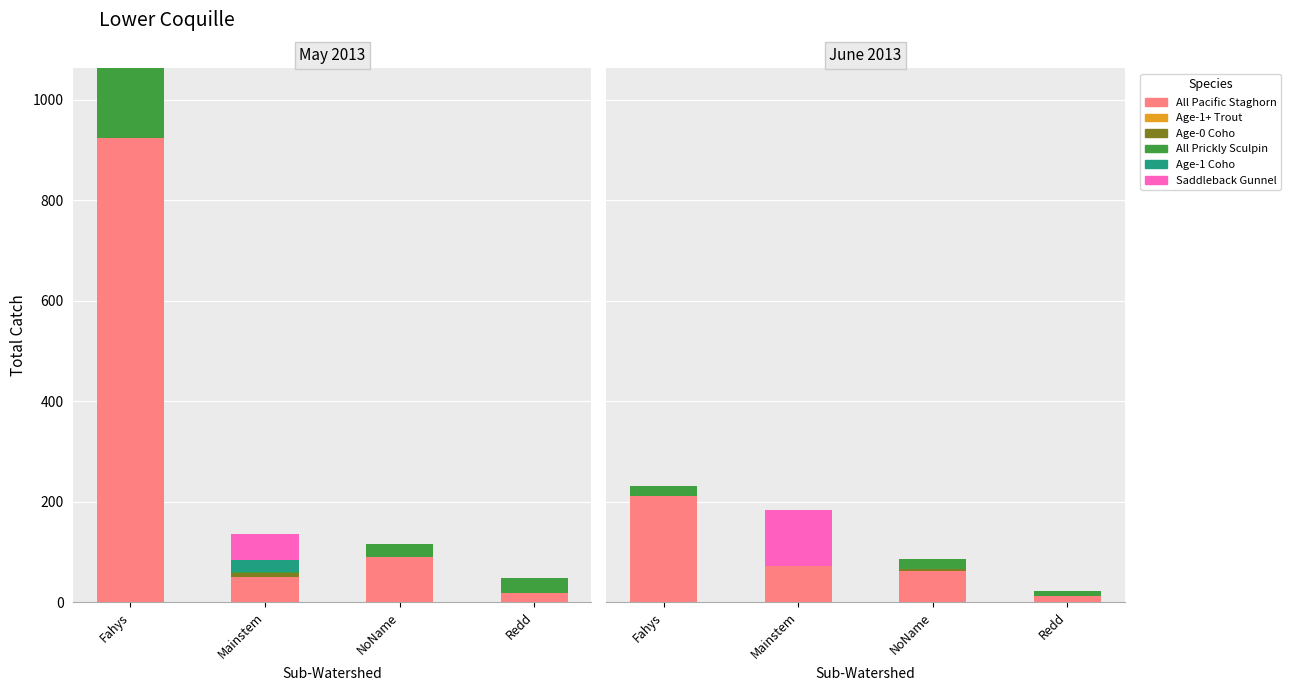

What is the total value across all series at NoName?

86.0